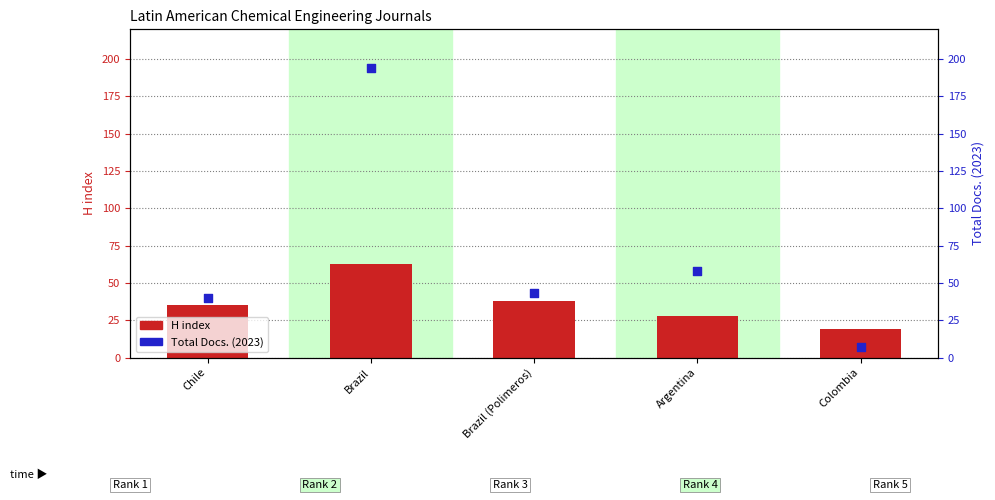

At which category is the sum across all series the highest?

Brazil